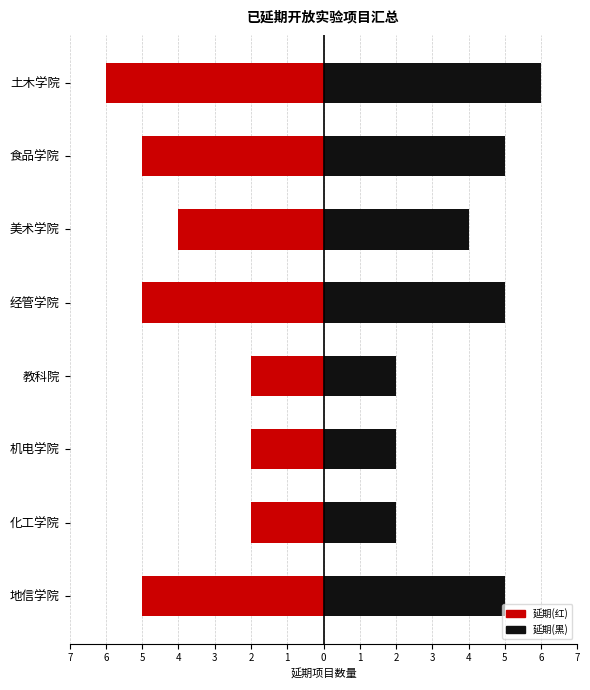

How many bars are there in each group?

2